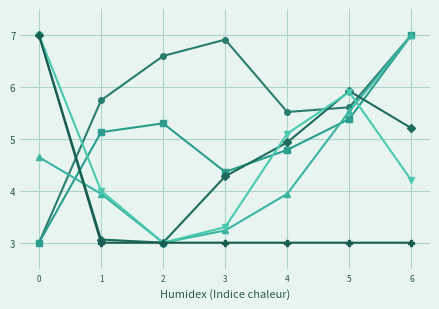

What is the total value across all series at 1?

24.9